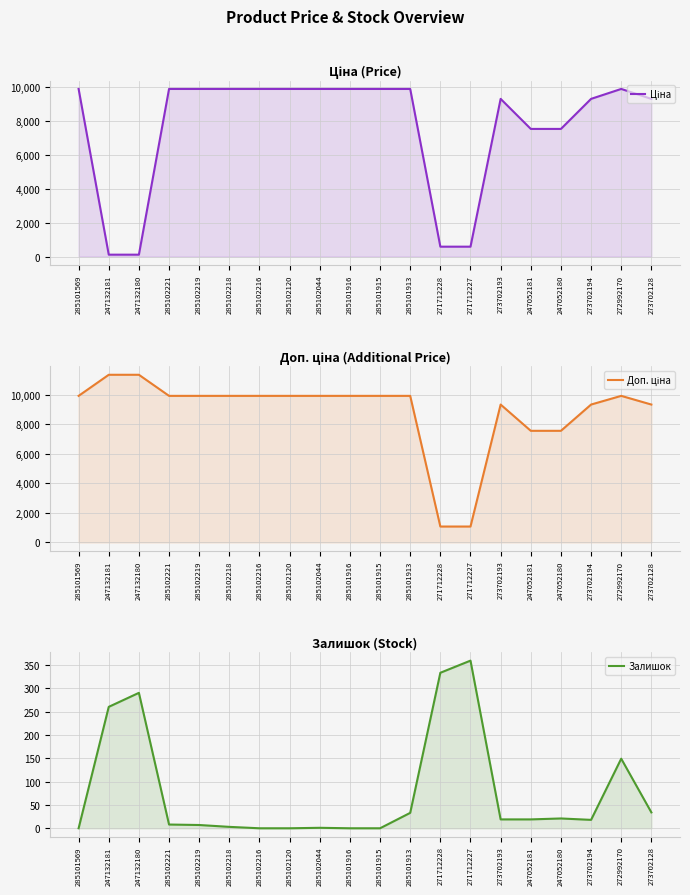

What is the difference between the Ціна values at 273702193 and 271712228?

8735.4